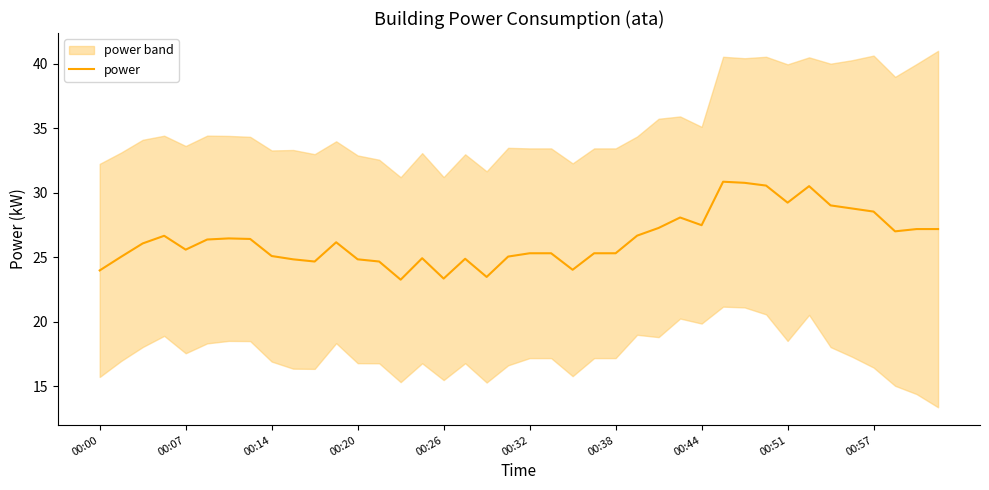

What is the difference between the values at 31 and 30?

0.2